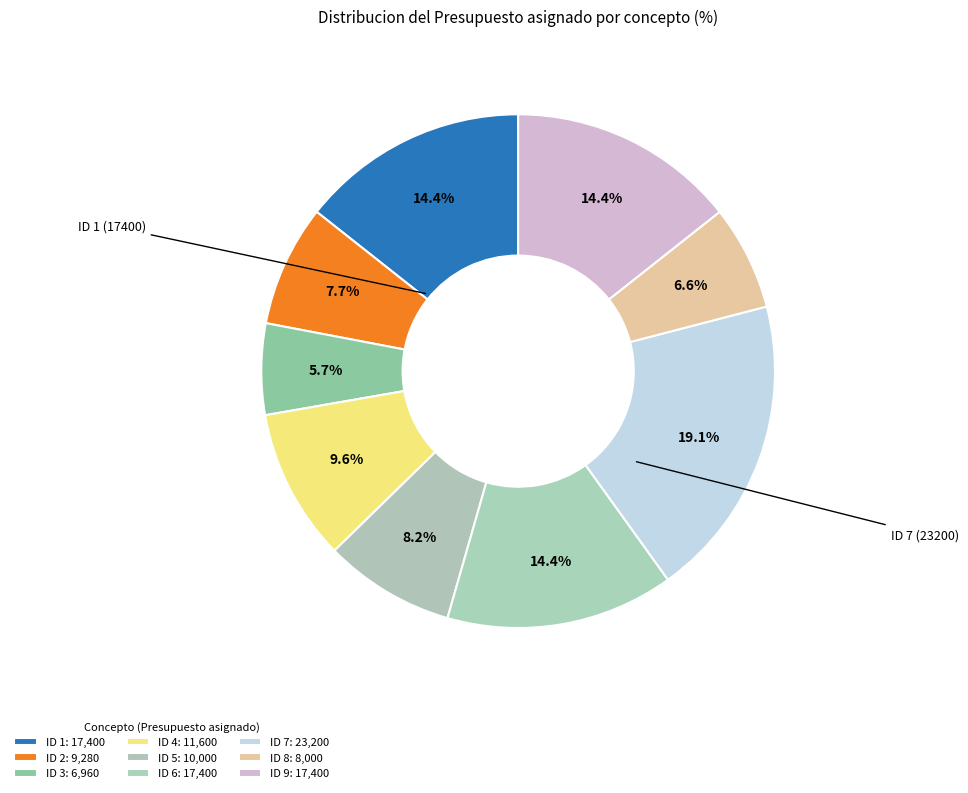

Does ID 2 represent more than half of the total?

No